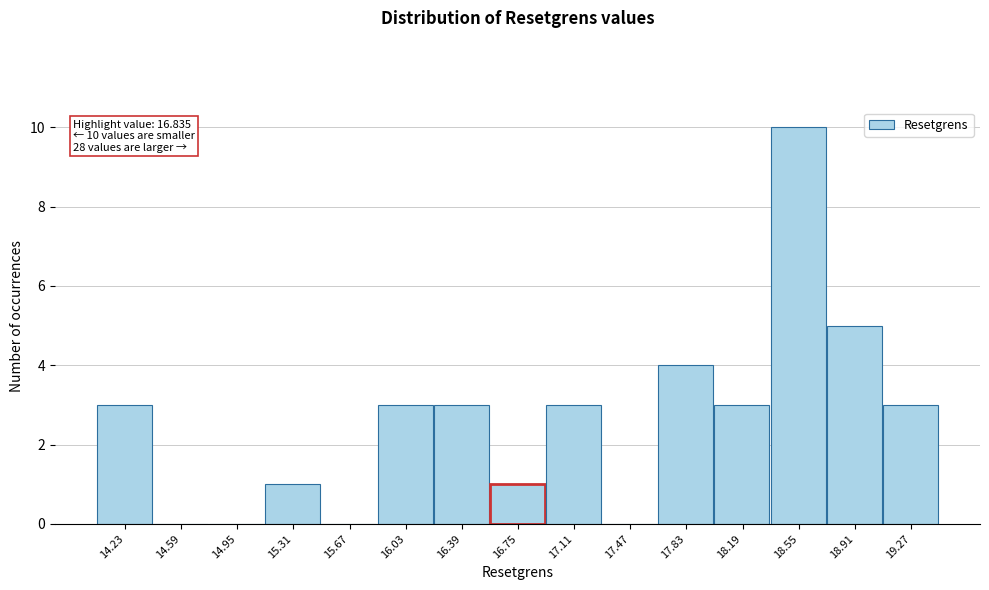

Over which range of the x-axis is the bar tallest?

18.35 to 18.75